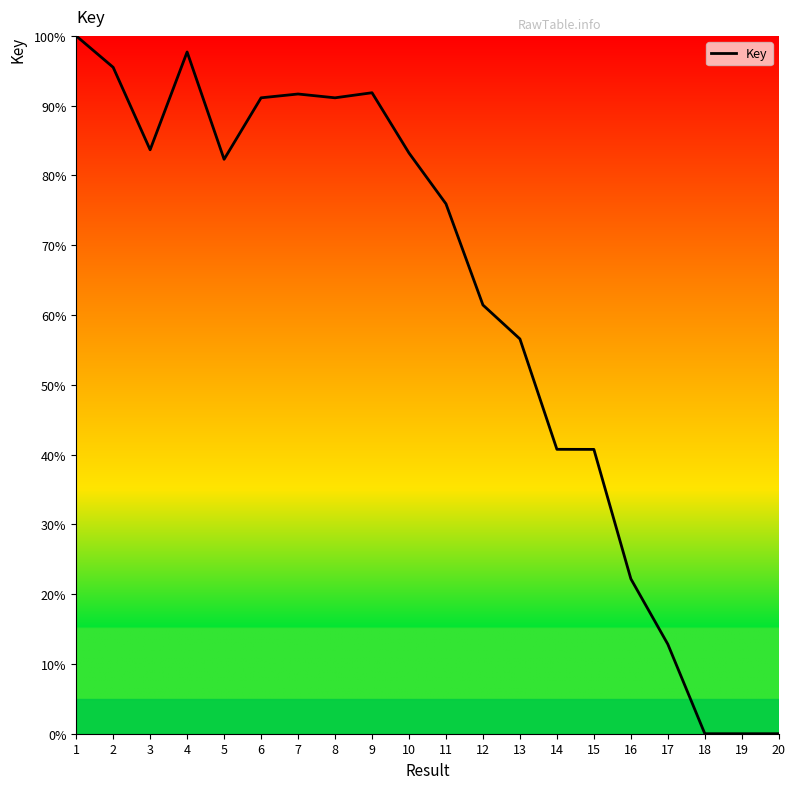

The value at 9 is 39.5. True or false?

False